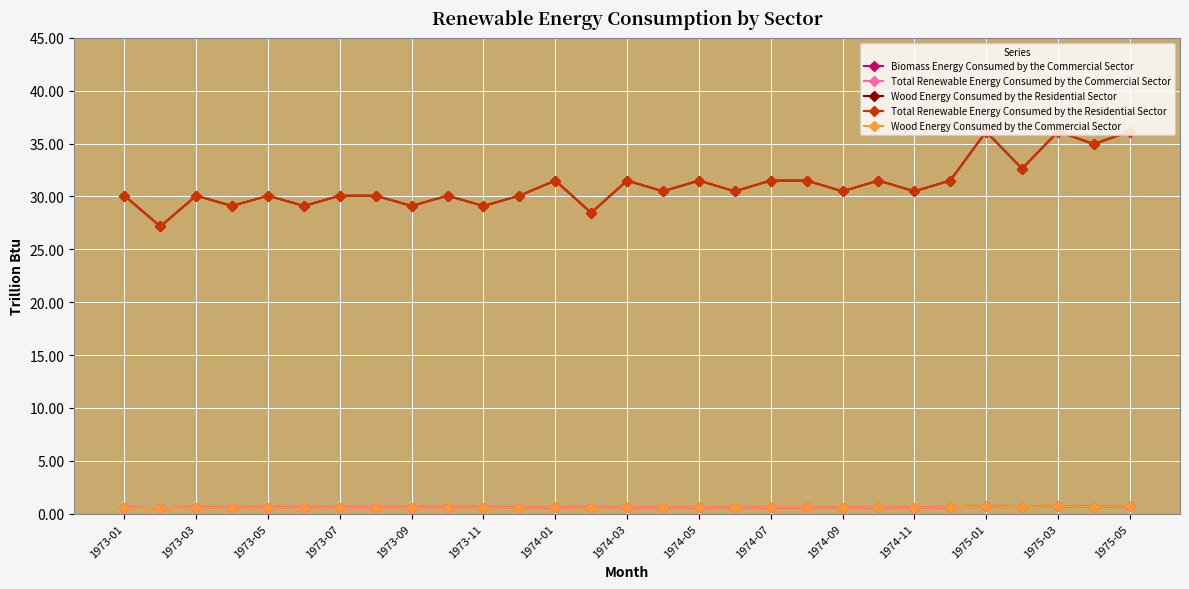

Rank the series by their maximum value, from highest to lowest.

Wood Energy Consumed by the Residential Sector, Total Renewable Energy Consumed by the Residential Sector, Biomass Energy Consumed by the Commercial Sector, Total Renewable Energy Consumed by the Commercial Sector, Wood Energy Consumed by the Commercial Sector